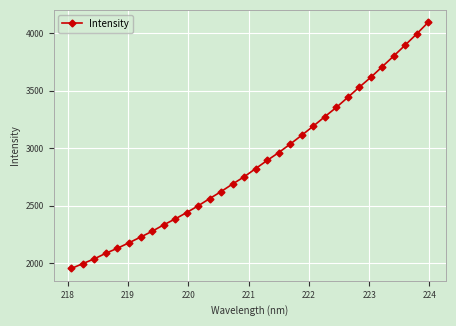

What is the greatest value displayed?

4098.2